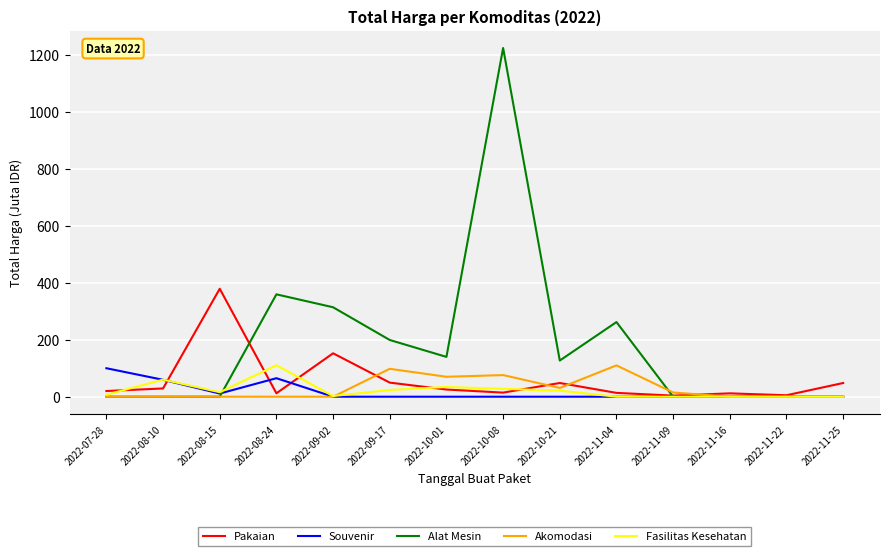

At which category does the chart reach its peak across all series?

2022-10-08